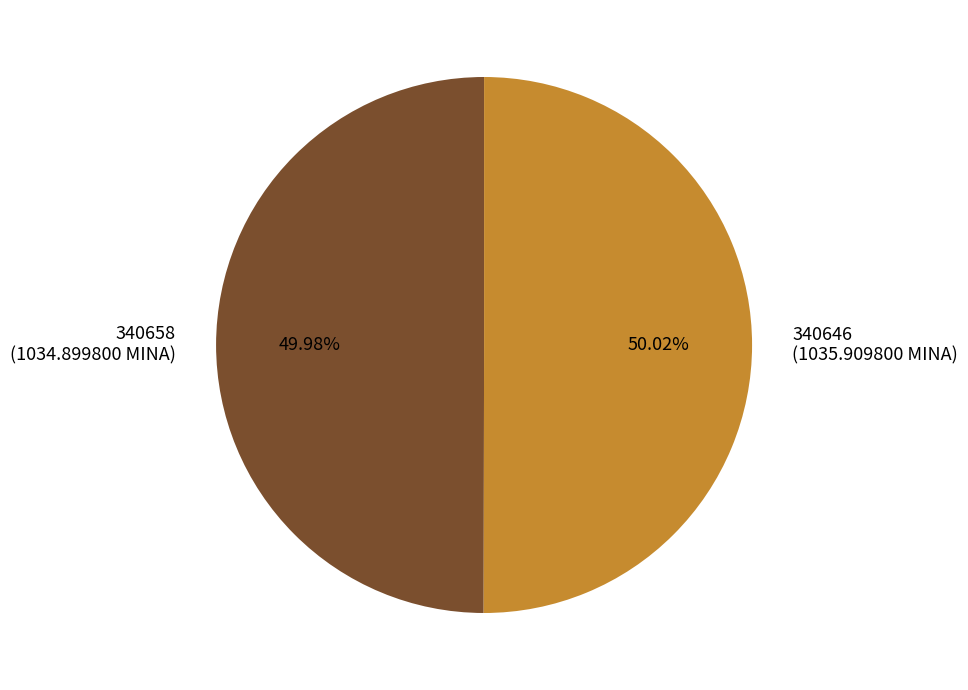

What is the ratio of the value at 340658 to the value at 340646?

1.0